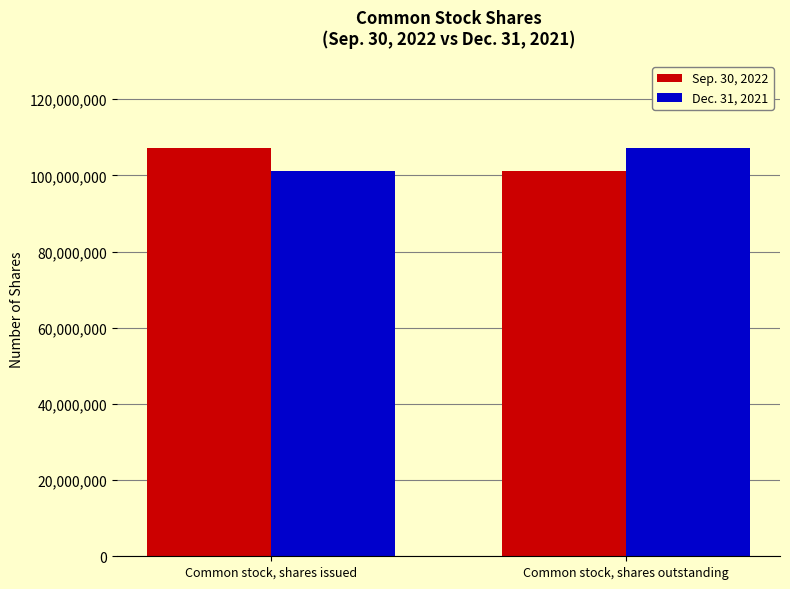

What is the spread (max minus min) of values at Common stock, shares issued?

6142000